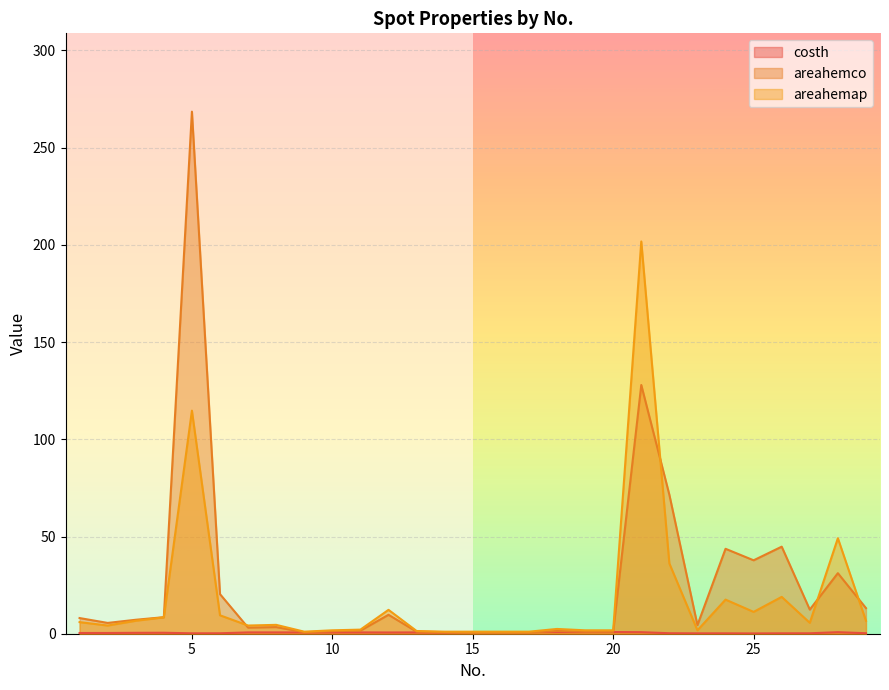

Is the value of costh at 22 greater than the value of areahemco at 11?

No